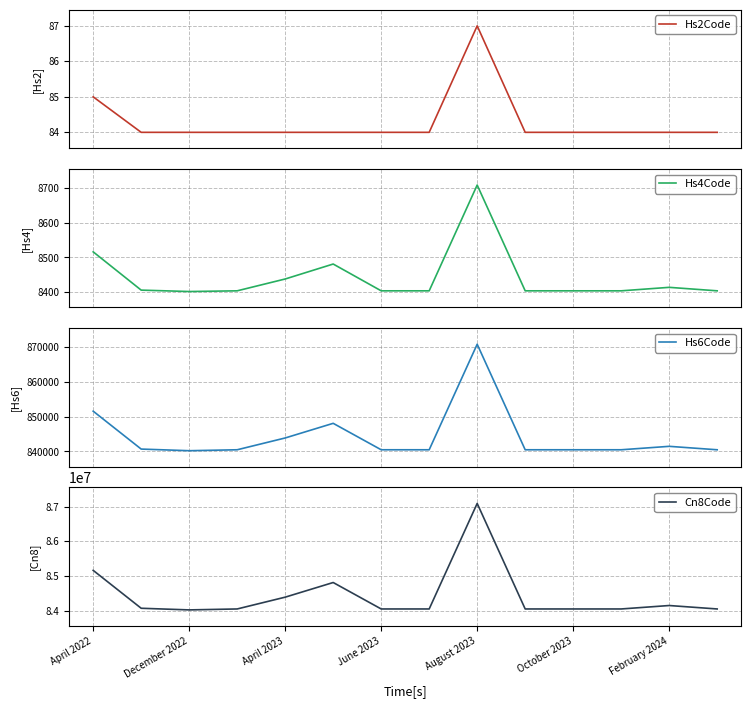

What is the smallest value displayed?

84